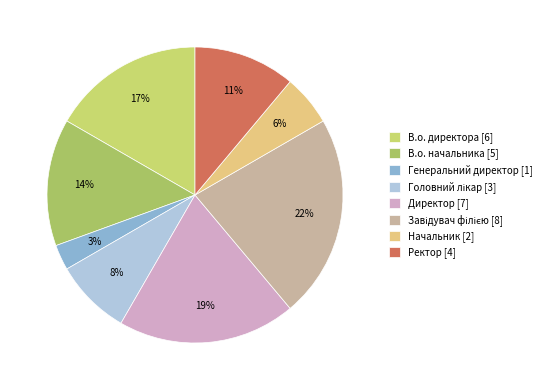

Rank the categories by value from highest to lowest.

Завідувач філією, Директор, В.о. директора, В.о. начальника, Ректор, Головний лікар, Начальник, Генеральний директор